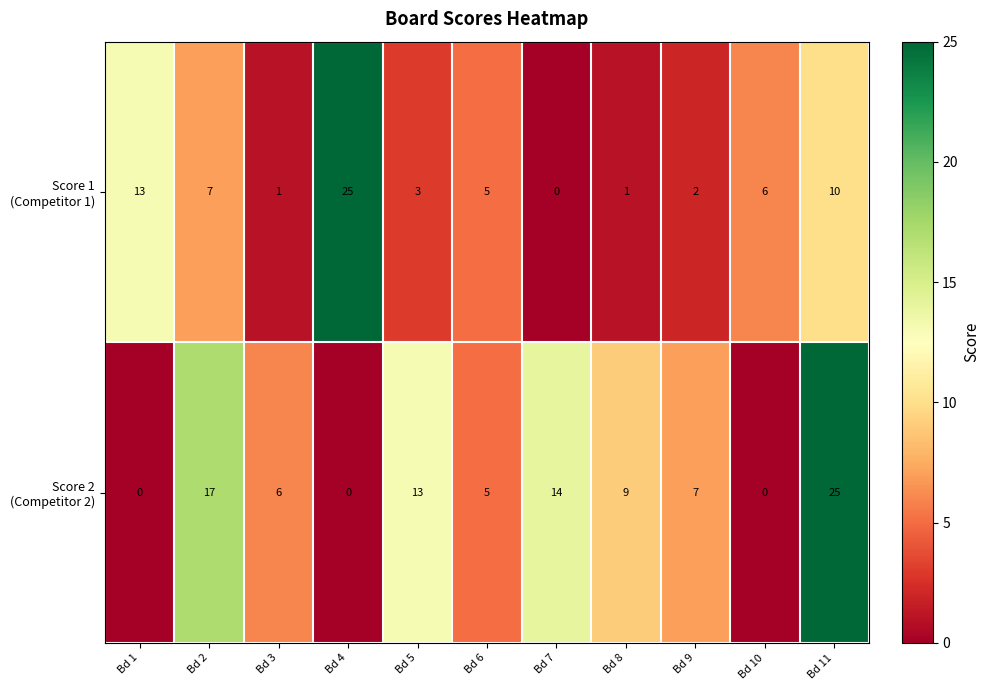

What is the spread (max minus min) of values at Bd 5?

10